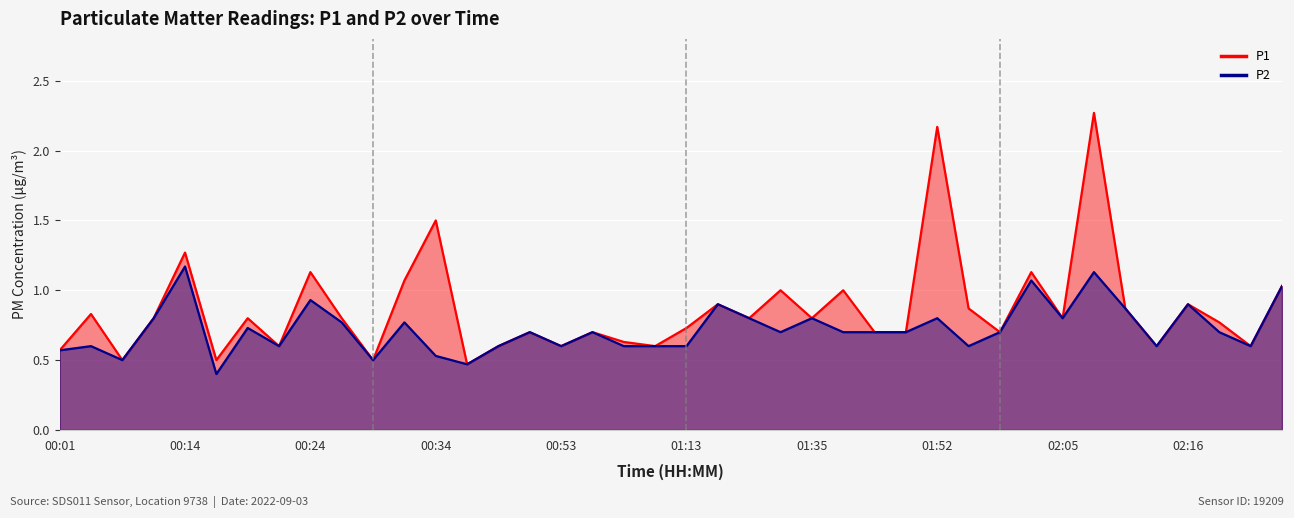

True or false: P2 and P1 intersect in this chart.

False